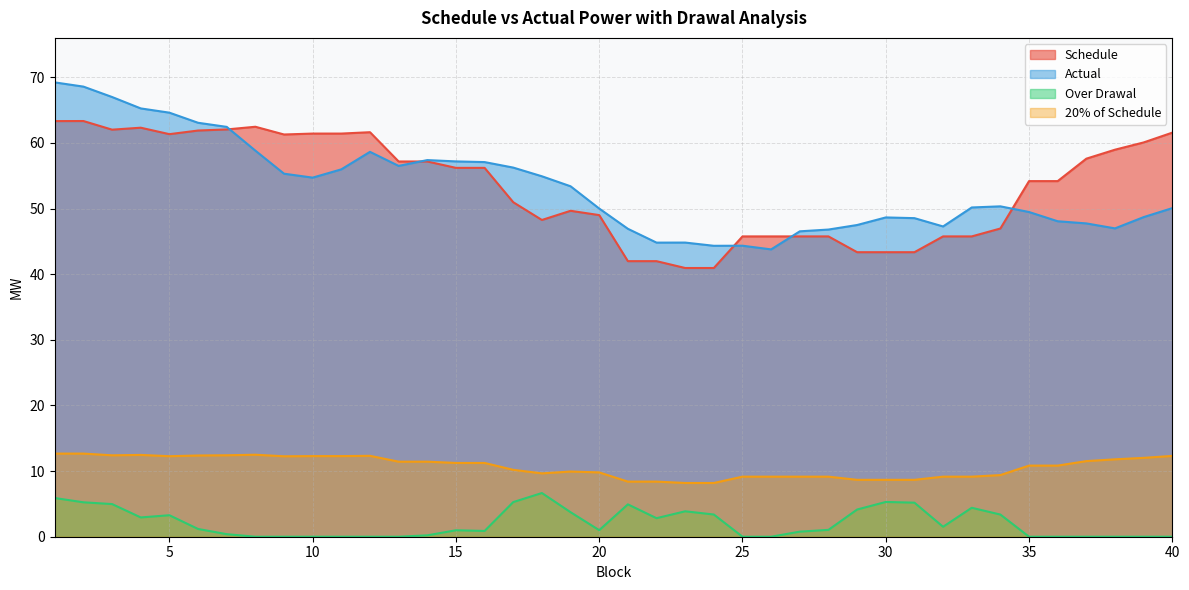

True or false: Actual and Schedule intersect in this chart.

True